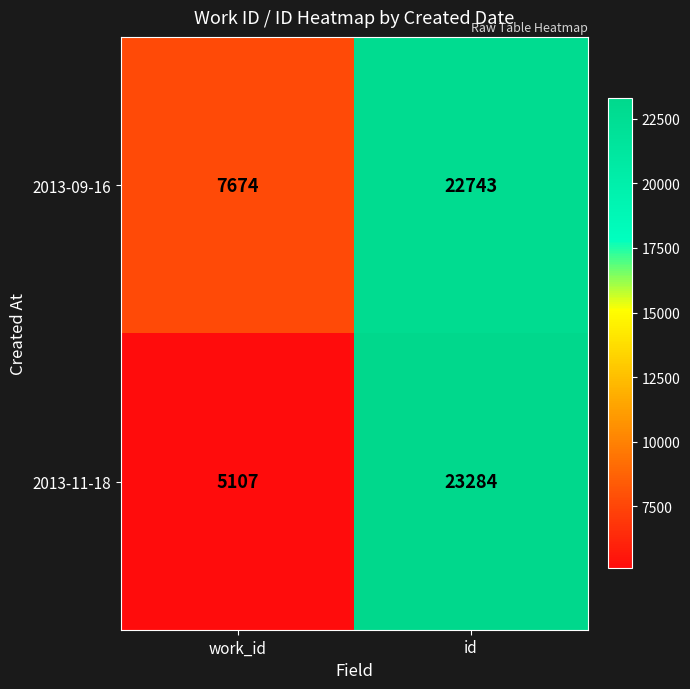

The value of 2013-11-18 at id is 23284. True or false?

True